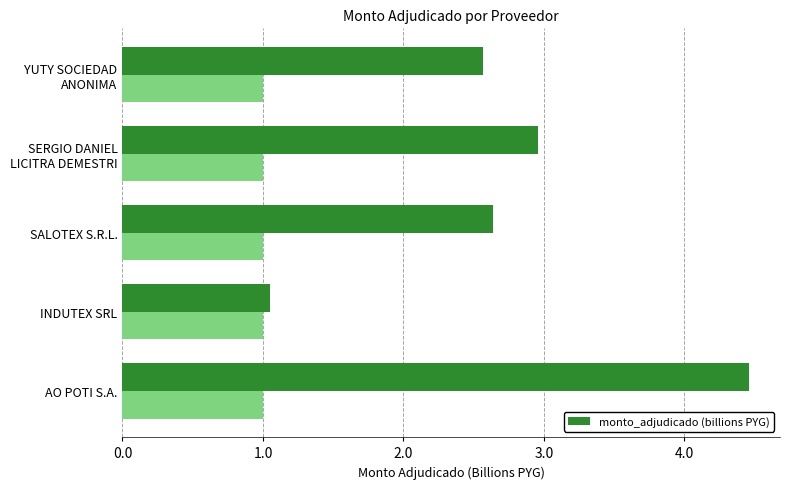

What is the difference between the second highest and second lowest values in the monto_adjudicado (billions PYG) series?

0.4